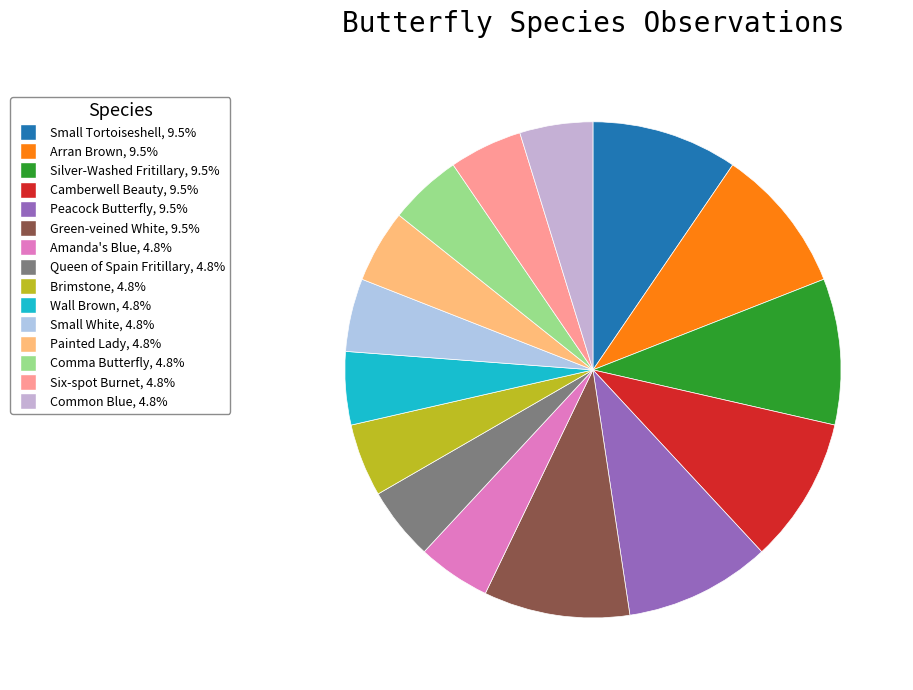

To the nearest percent, what is the difference between the largest and smallest slice percentages?

5%